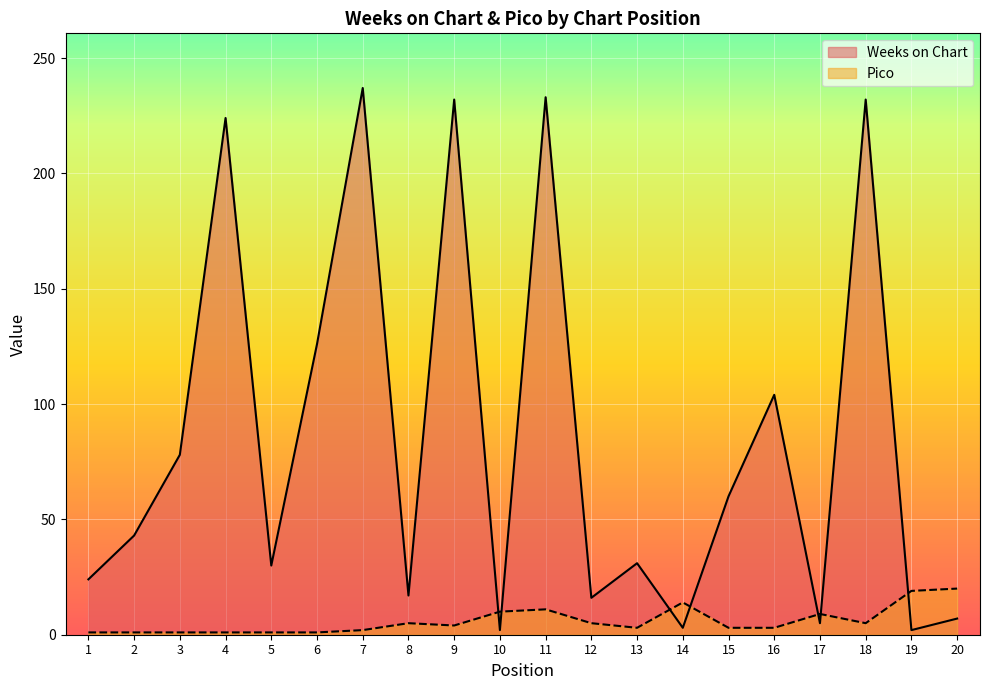

Which series ends up on top after the final intersection of Pico and Weeks on Chart?

Pico